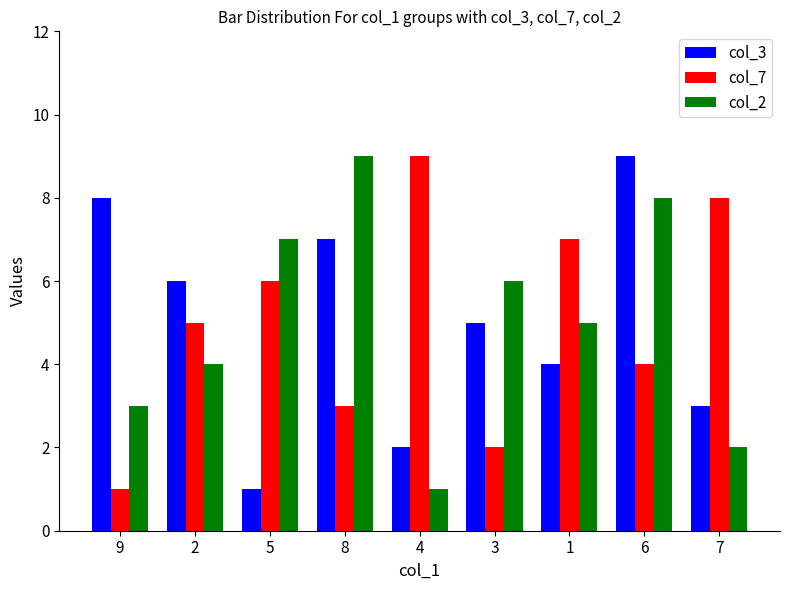

Count the number of categories in the chart.

9